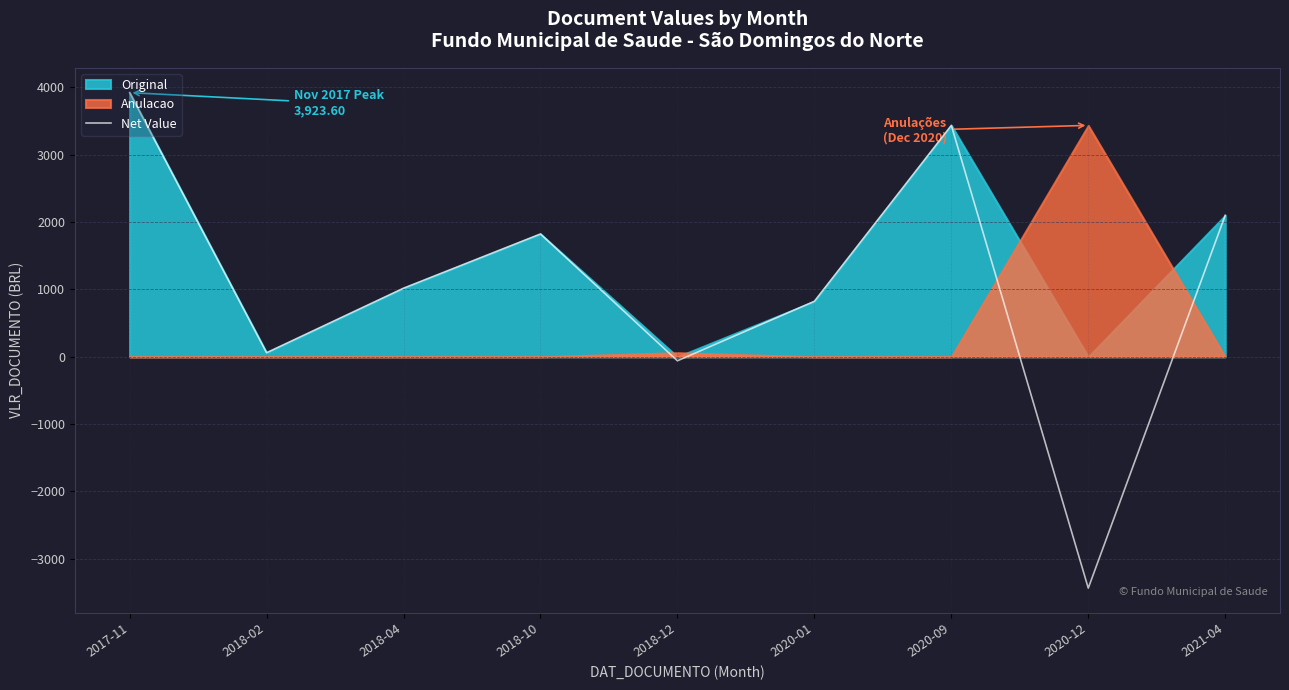

What is the label of the 3rd point from the right?

2020-09